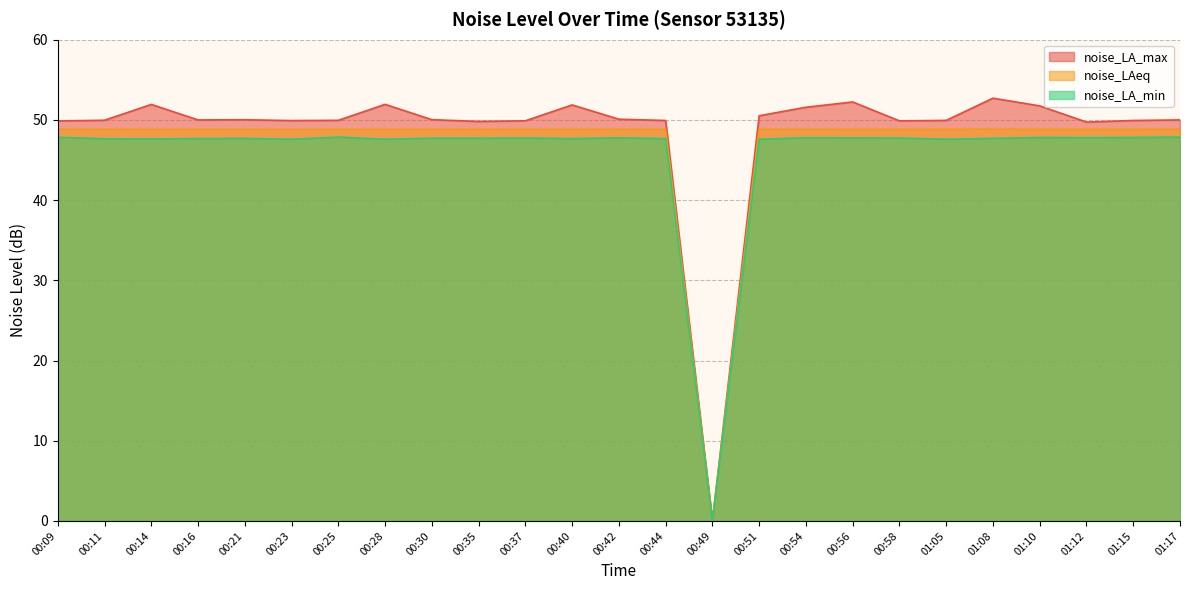

Which series has the largest total across all categories?

noise_LA_max